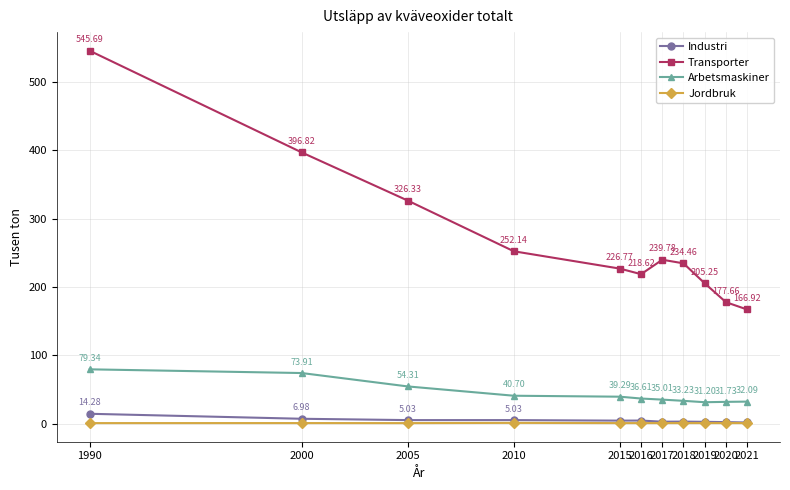

True or false: Jordbruk and Transporter intersect in this chart.

False